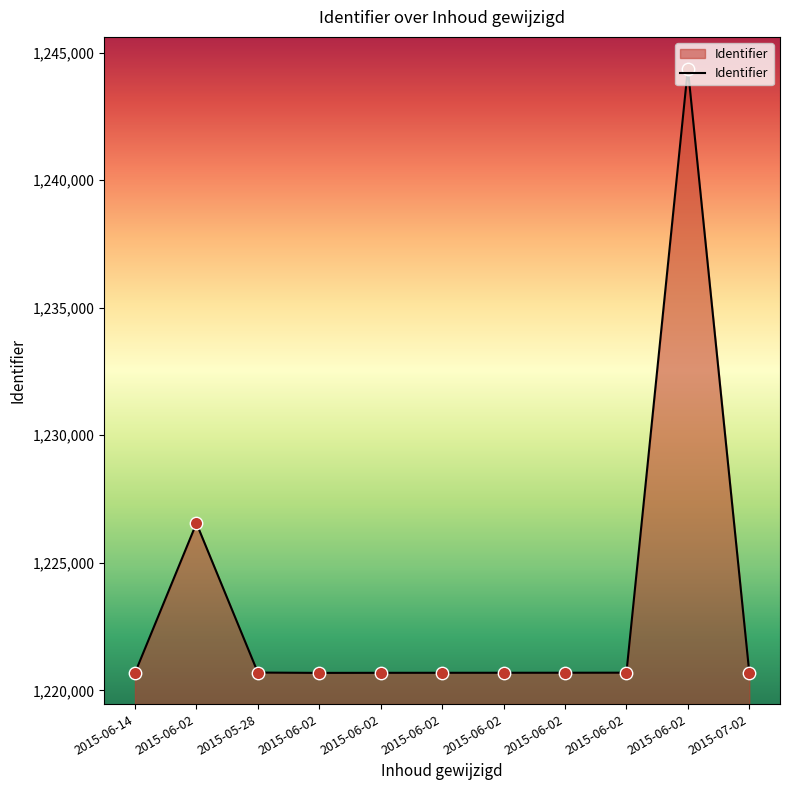

Which has a higher value, 2015-06-02 or 2015-06-02?

2015-06-02